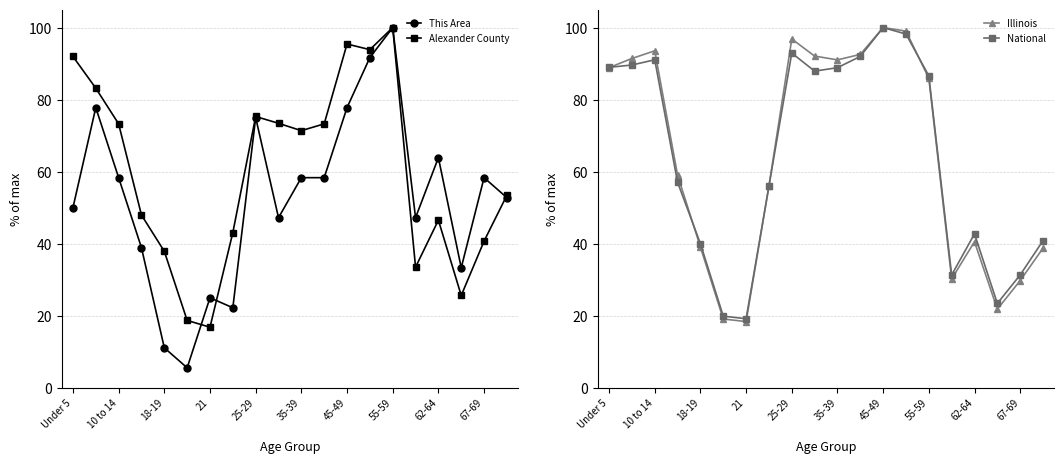

Reading left to right, what are all the values shown in this chart?

This Area: 50.0	77.8	58.3	38.9	11.1	5.6	25.0	22.2	75.0	47.2	58.3	58.3	77.8	91.7	100.0	47.2	63.9	33.3	58.3	52.8
Alexander County: 92.0	83.2	73.3	48.0	37.9	18.7	16.8	43.1	75.3	73.4	71.4	73.3	95.4	93.9	100.0	33.5	46.5	25.6	40.7	53.5
Illinois: 88.9	91.4	93.5	59.0	39.1	19.1	18.4	56.0	96.8	92.1	91.0	92.6	100.0	99.0	85.9	30.2	40.6	21.8	29.8	38.8
National: 89.0	89.6	91.1	57.0	40.0	19.9	19.2	56.0	92.9	87.9	88.9	92.0	100.0	98.2	86.6	31.3	42.7	23.4	31.3	40.9